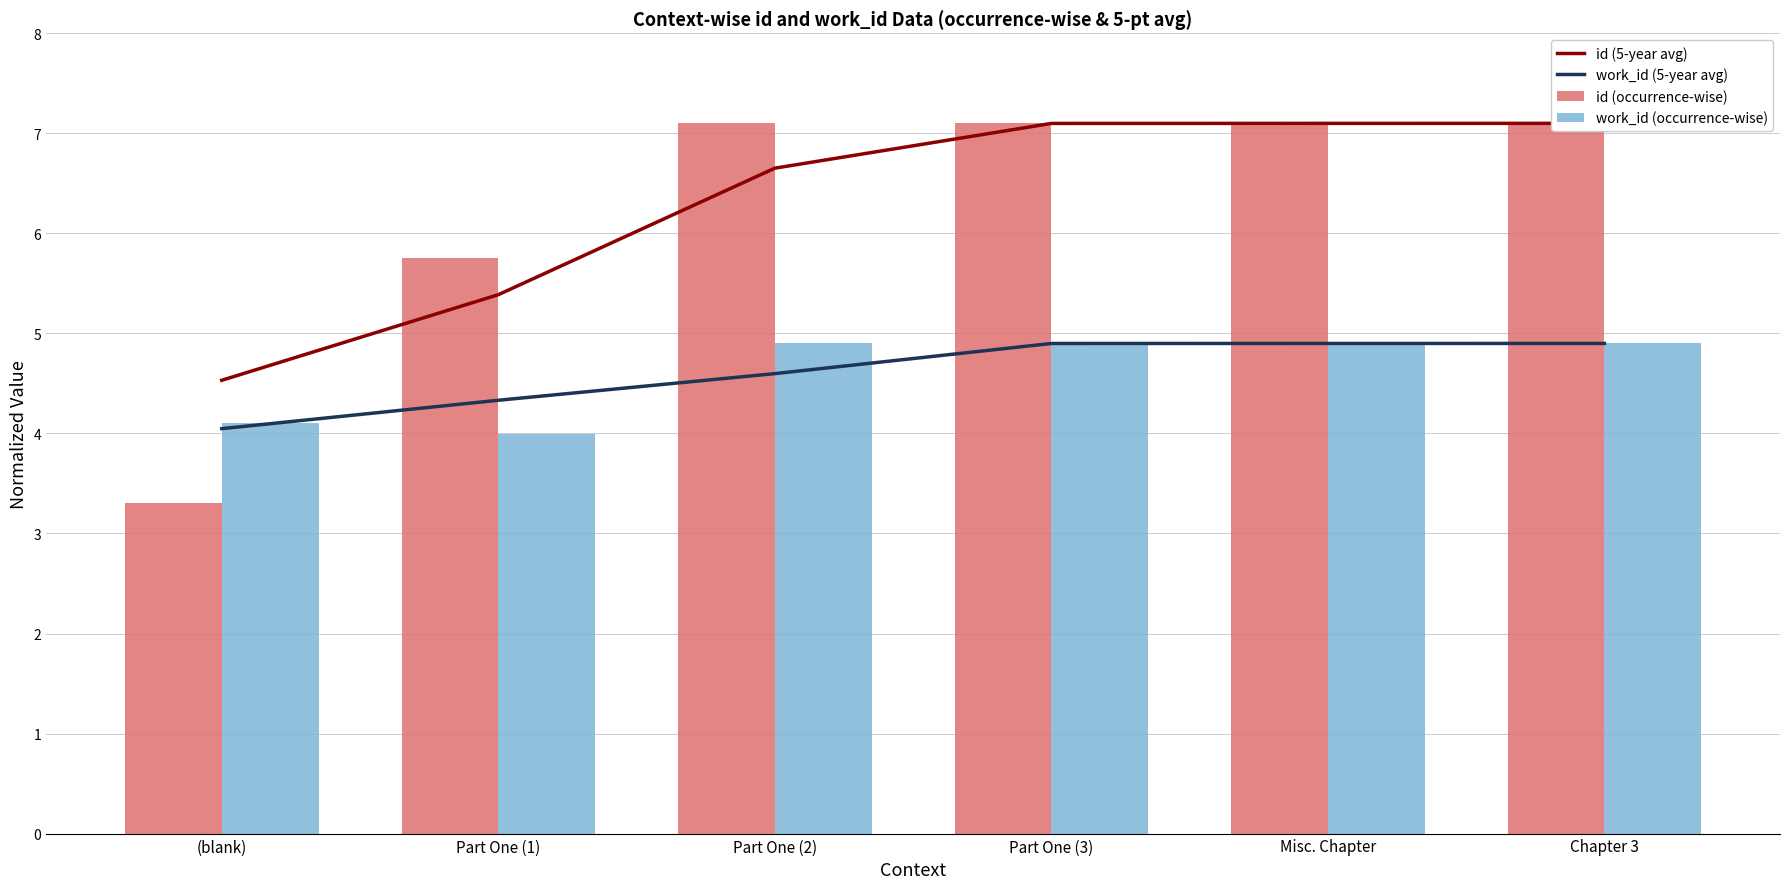

Which series has the largest range (max minus min)?

id (occurrence-wise)